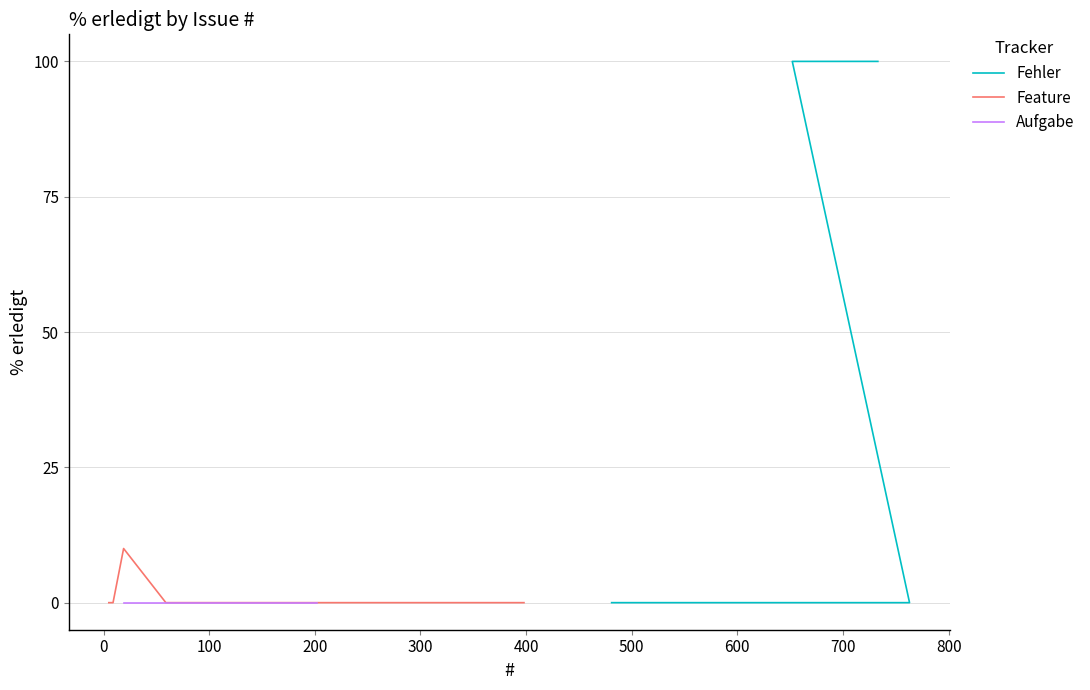

Rank the series at 763 from highest to lowest value.

Fehler, Feature, Aufgabe